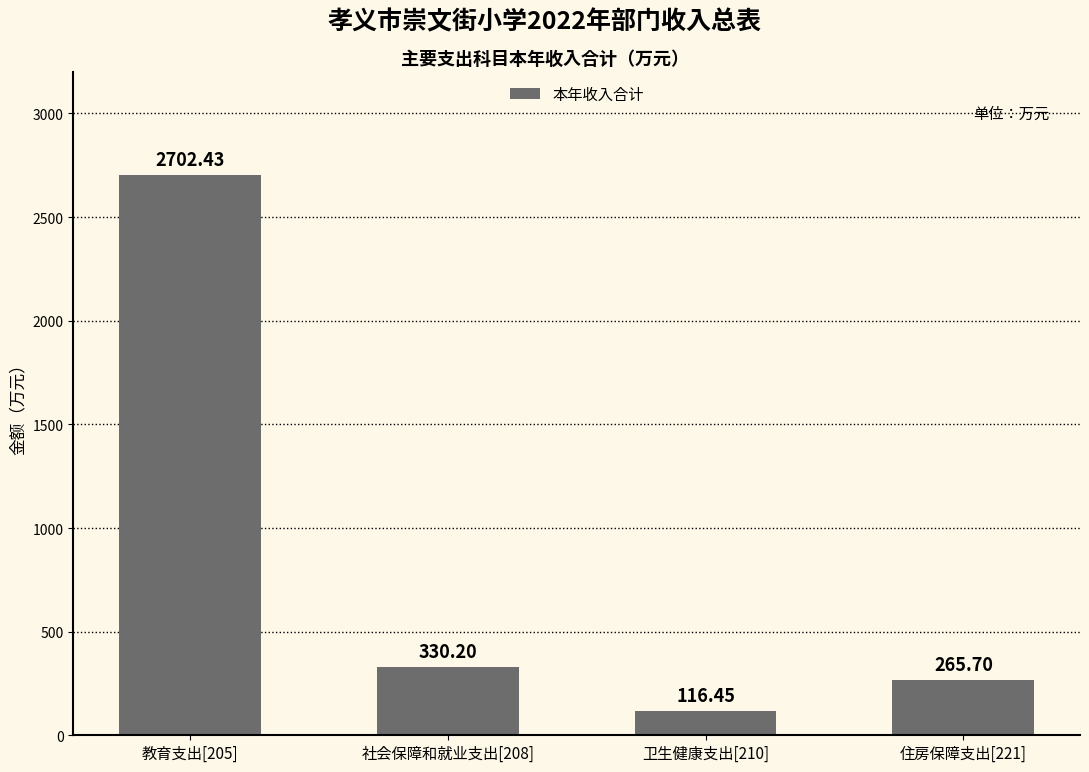

At which label is the value closest to 1409?

社会保障和就业支出[208]